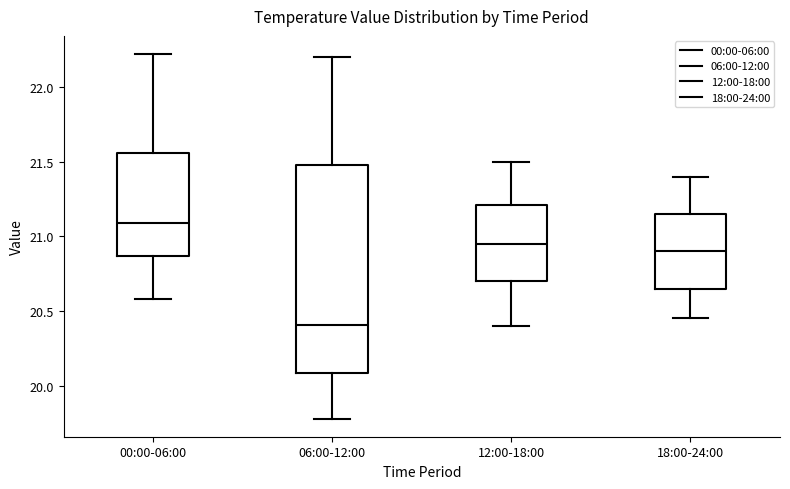

Reading left to right, read every box against the y-axis: the position of its median line, the range the box covers, and the ends of its whiskers. The values are not printed on the chart, so give them approximately, as read against the axis.

00:00-06:00: median 21.10, box 20.85 to 21.55, whiskers 20.60 to 22.20
06:00-12:00: median 20.40, box 20.10 to 21.50, whiskers 19.80 to 22.20
12:00-18:00: median 20.95, box 20.70 to 21.20, whiskers 20.40 to 21.50
18:00-24:00: median 20.90, box 20.65 to 21.15, whiskers 20.45 to 21.40